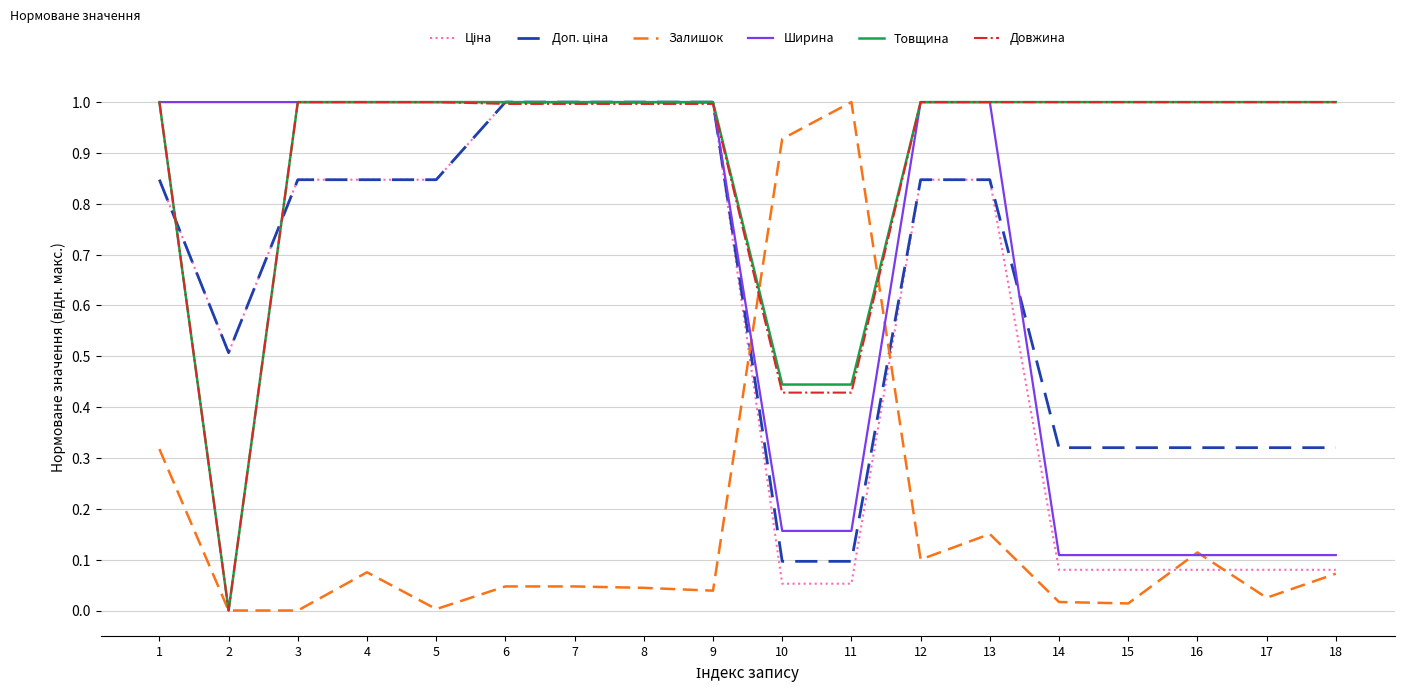

Is this an area chart (filled region under the line)?

No